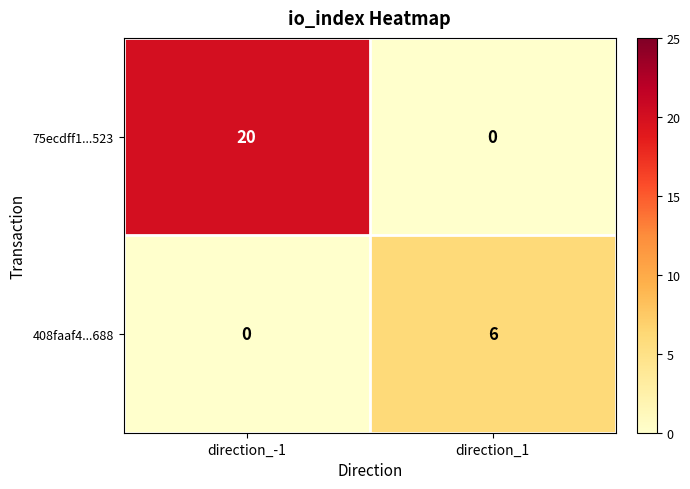

At which category is the sum across all series the highest?

direction_-1